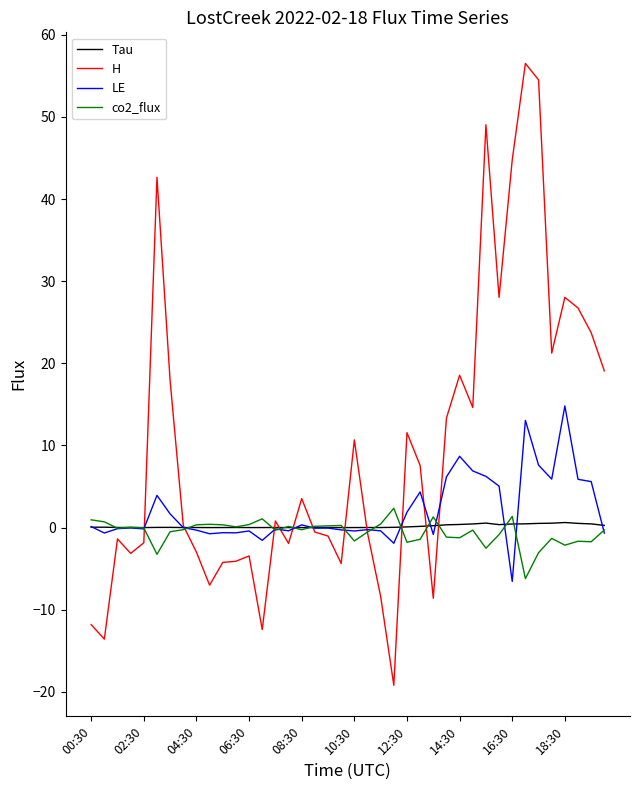

Which series has the largest total across all categories?

H